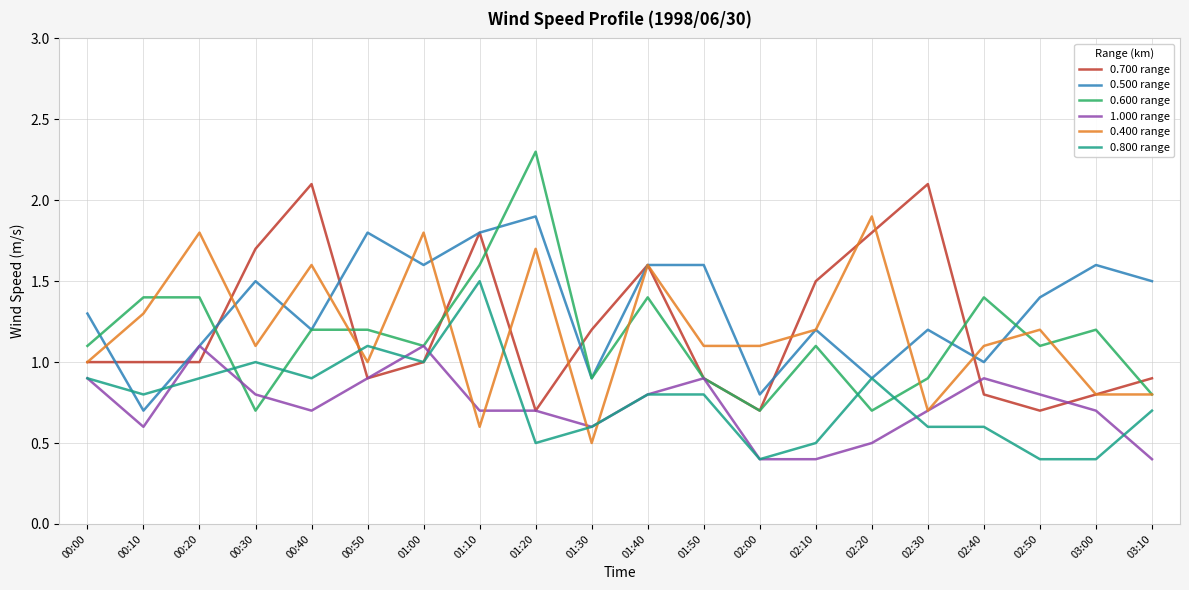

Which series has the largest range (max minus min)?

0.600 range